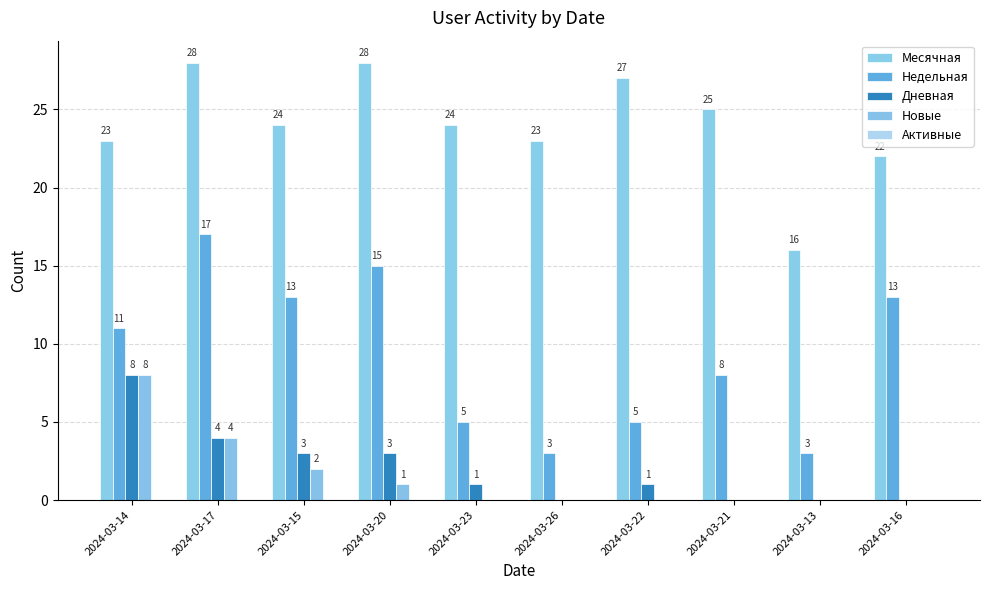

What position from the right is 2024-03-22?

4